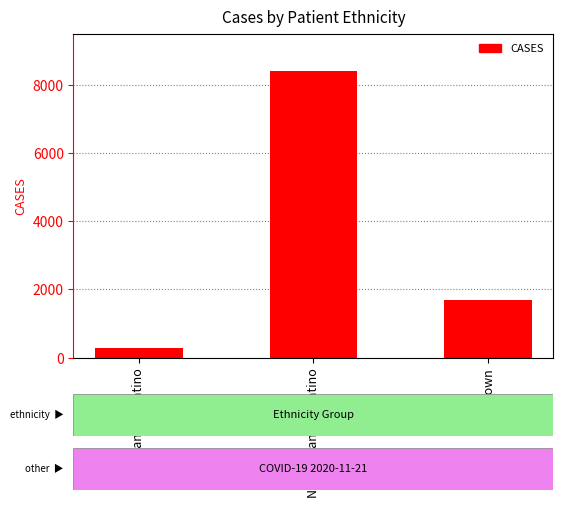

Where does the data first go above 1688?

Not Hispanic or Latino